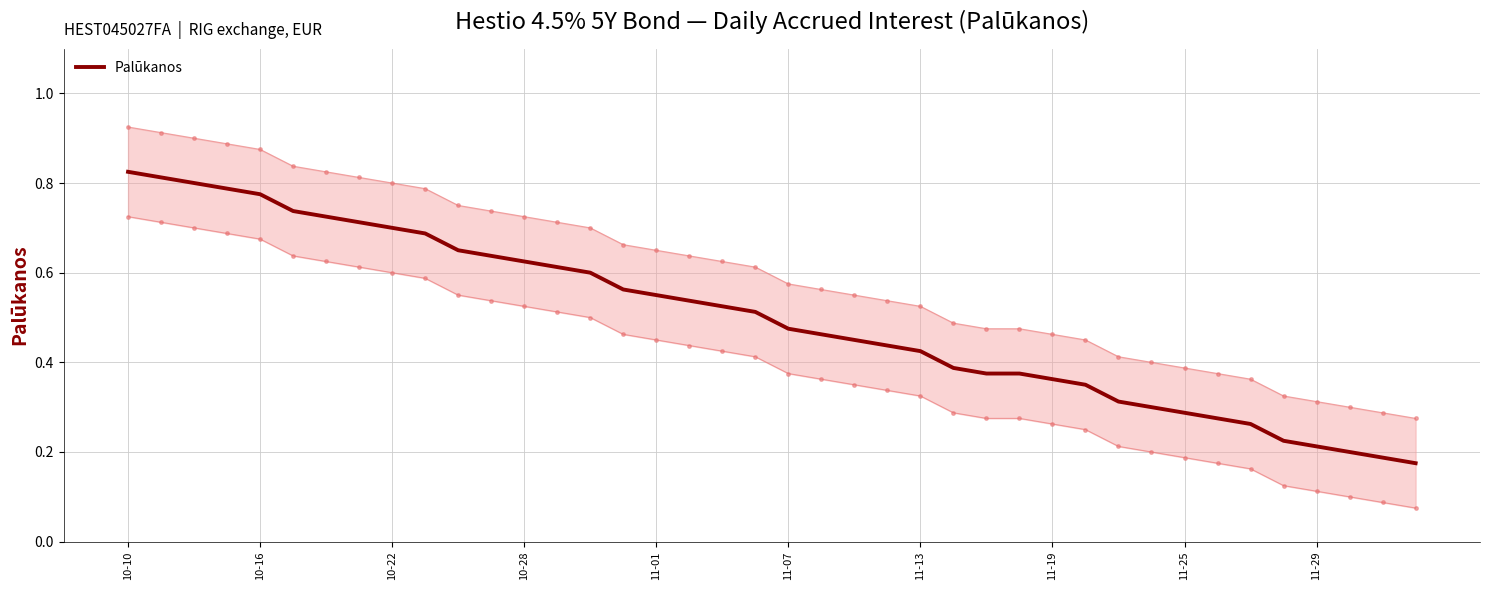

True or false: the data shows 0.8 at 15.

False